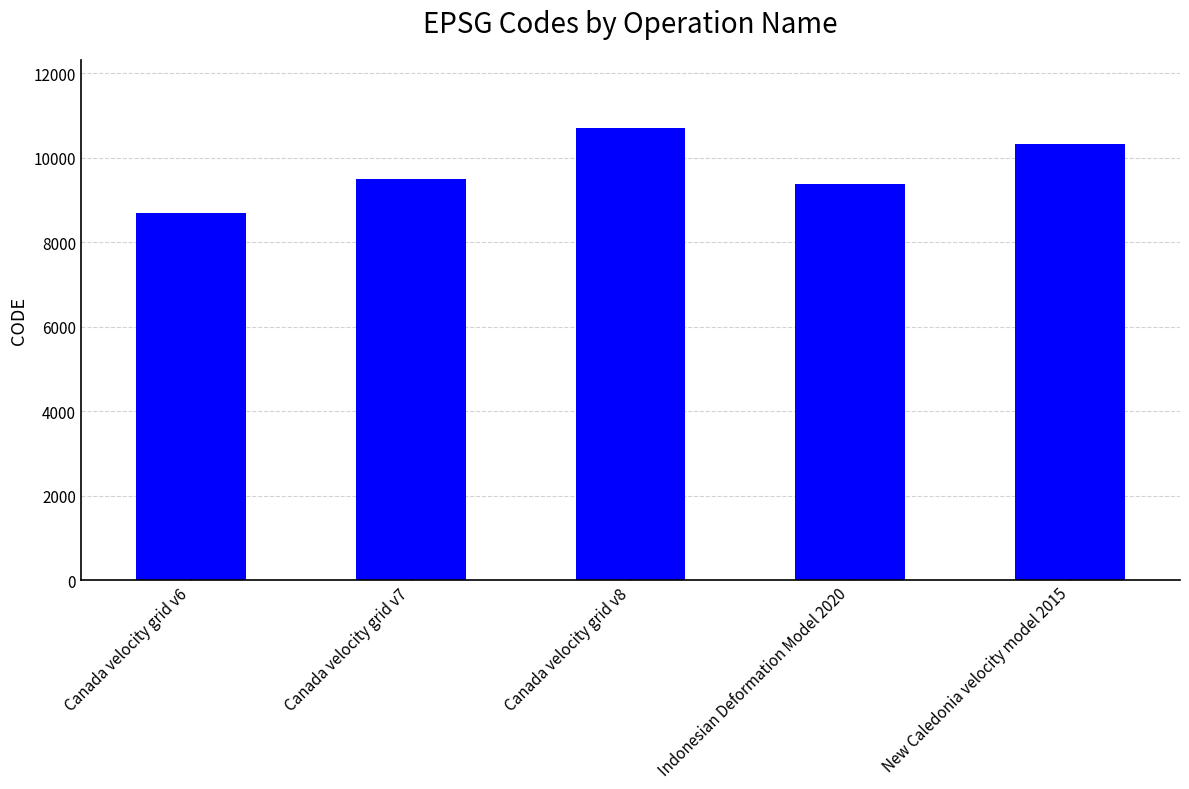

What position from the right is New Caledonia velocity model 2015?

1